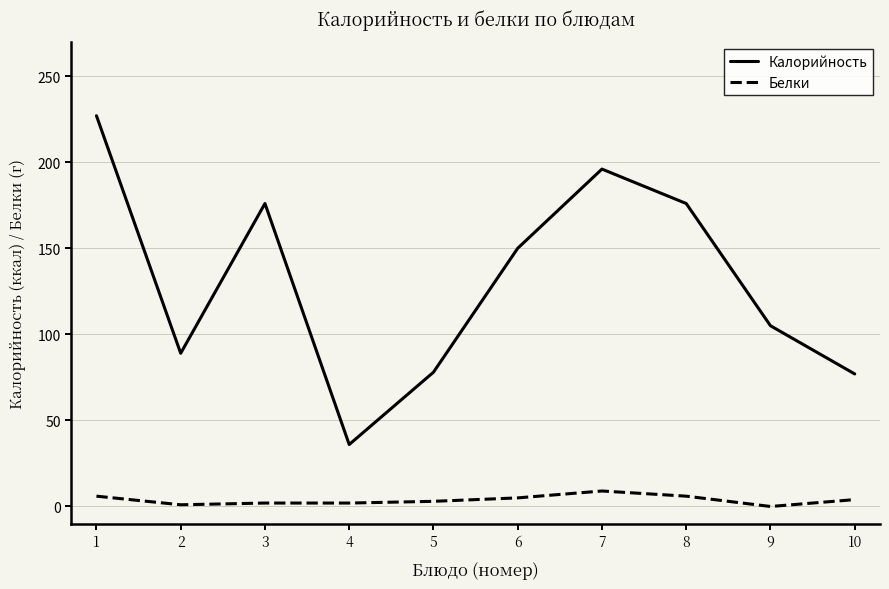

What is the average value of the Калорийность series?

131